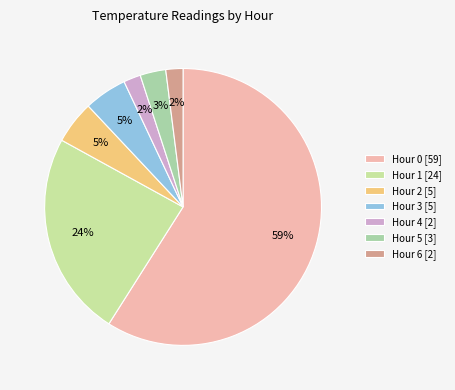

What is the change in value from Hour 0 [59] to Hour 3 [5]?

-54